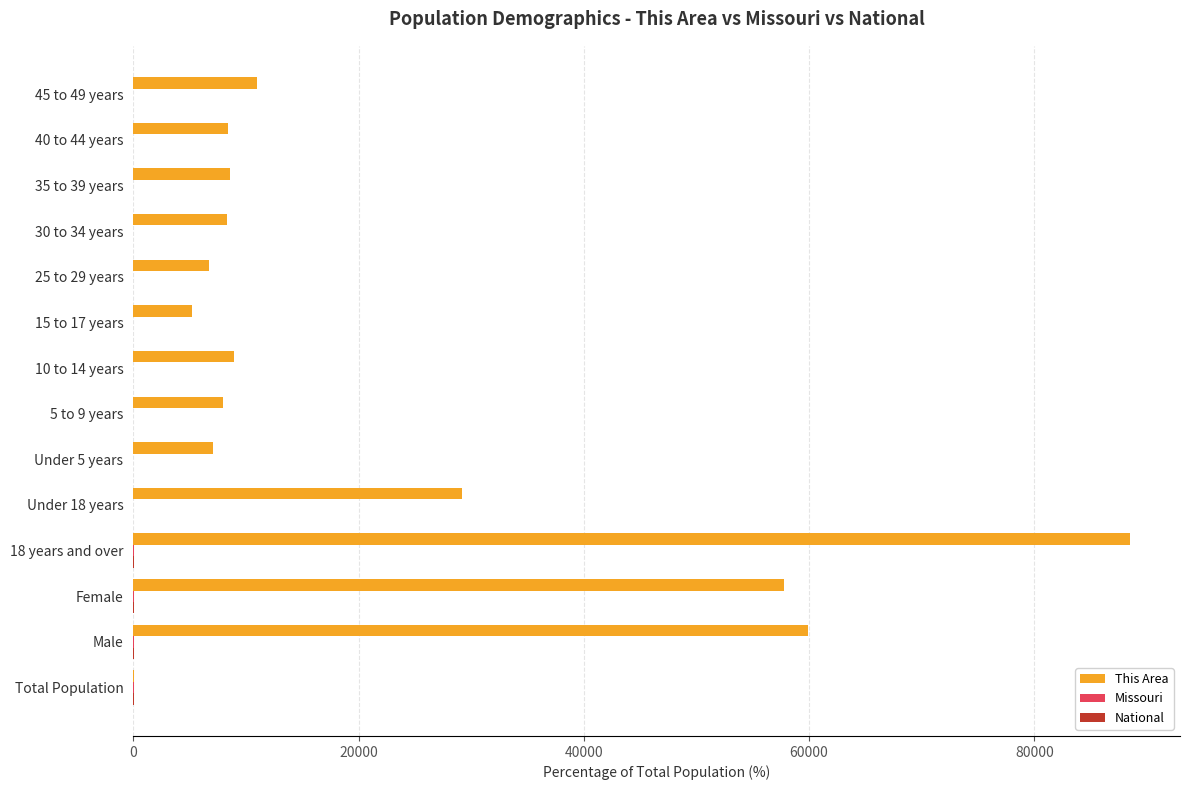

The value of This Area at 18 years and over is 88500.0. True or false?

True